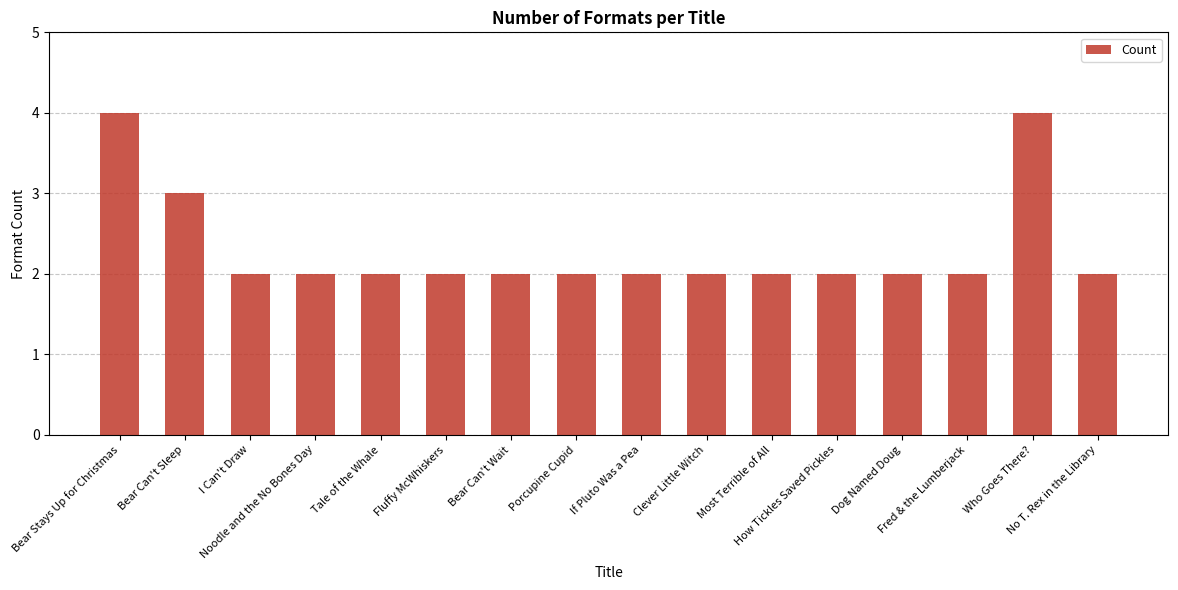

What is the greatest value displayed?

4